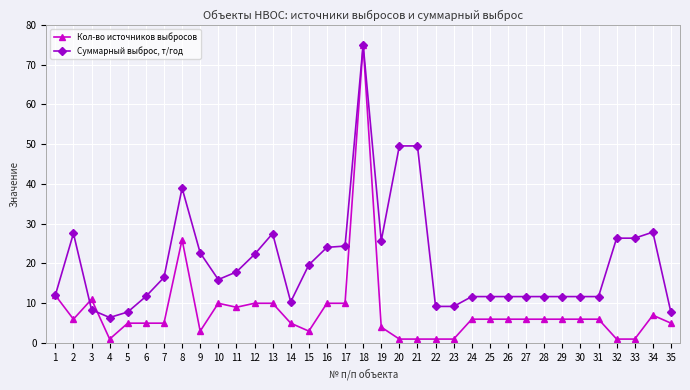

What is the highest value of the Кол-во источников выбросов series?

75.0